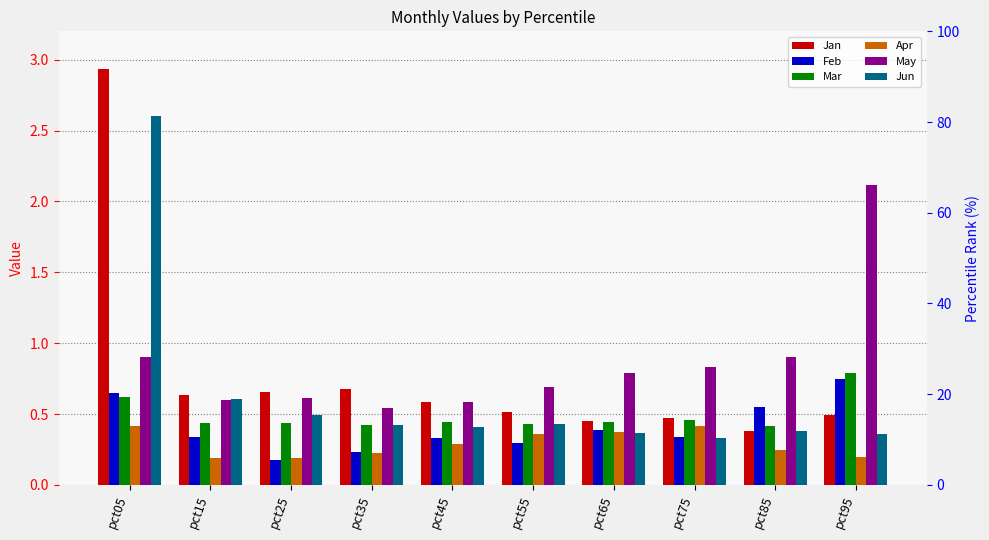

What is the value of the Apr bar at the 10th from the left?

0.2